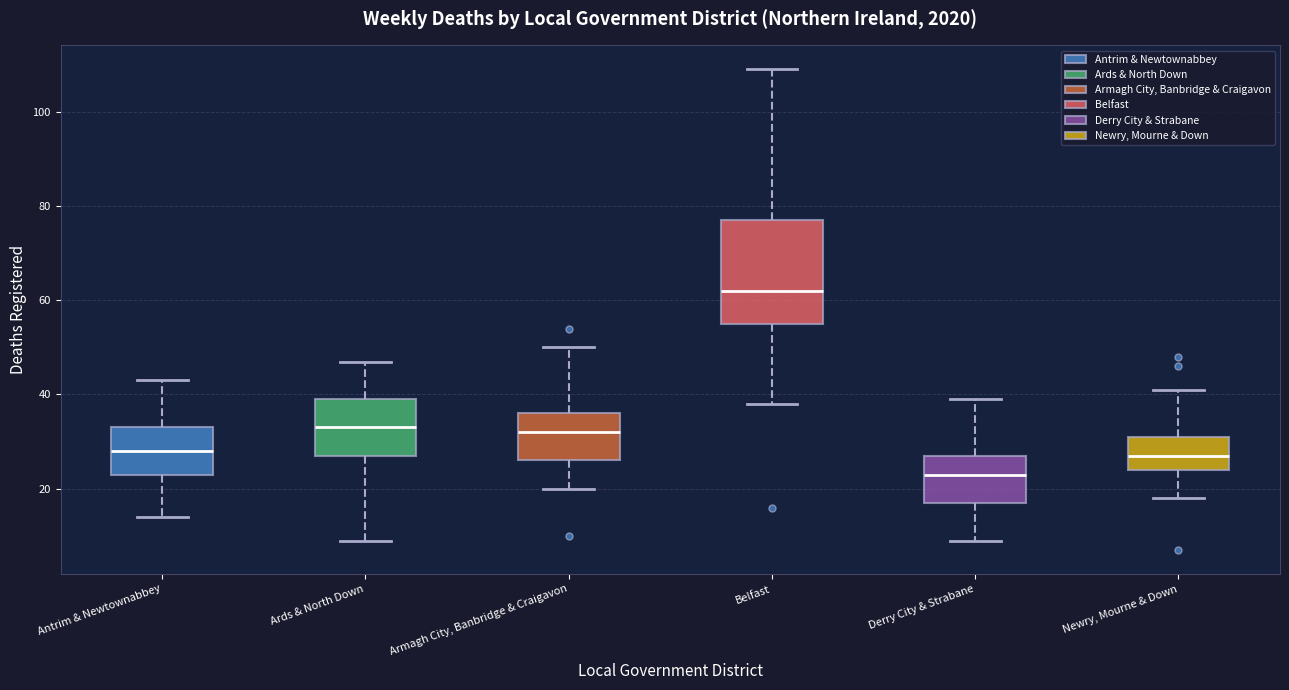

Where is the upper edge of the box for Armagh City, Banbridge & Craigavon on the y-axis? The values are not printed on the chart, so give them approximately, as read against the axis.

36